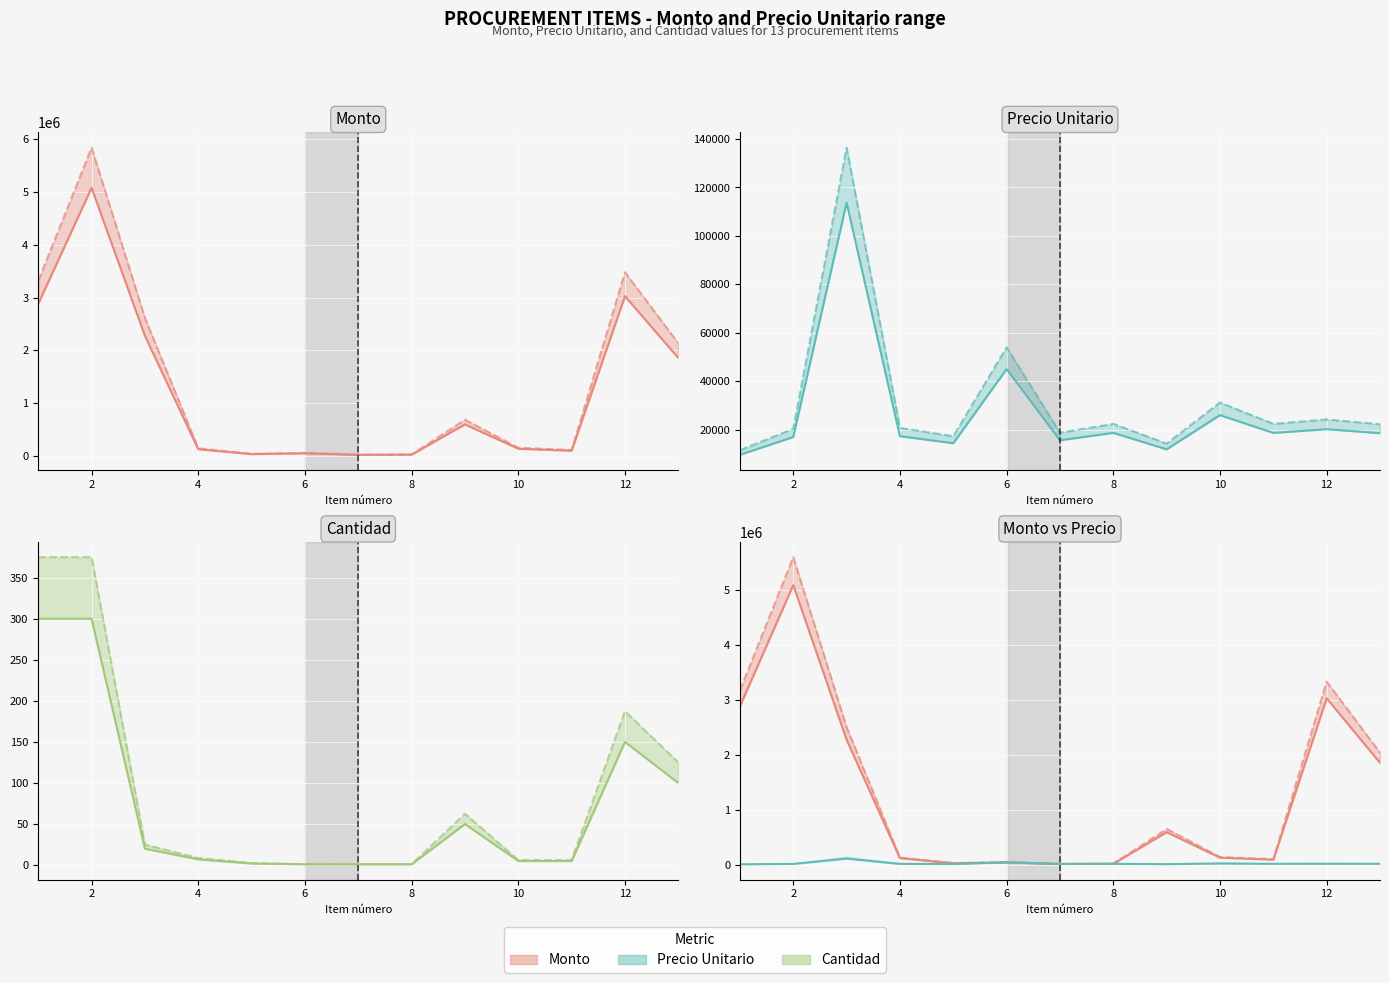

The value of precio_unitario at 12 is 36498. True or false?

False